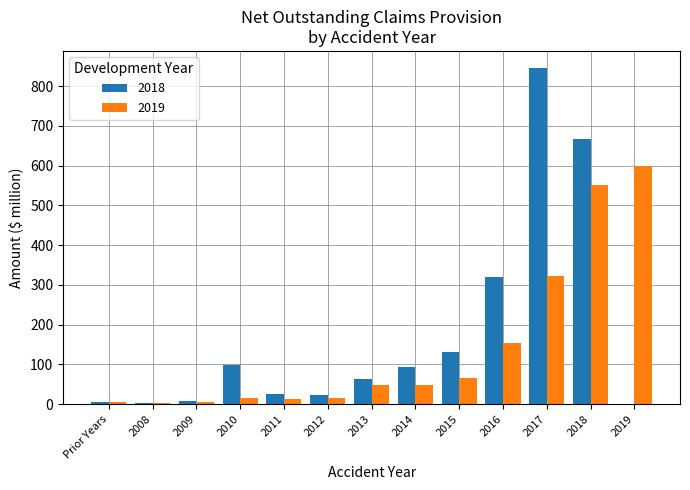

How many categories are shown in the chart?

13